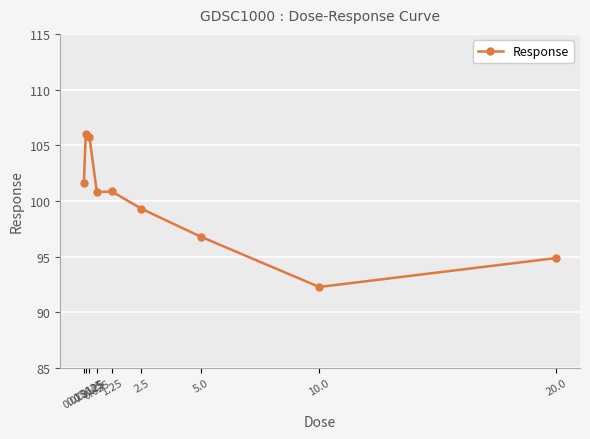

What is the average value?

99.8